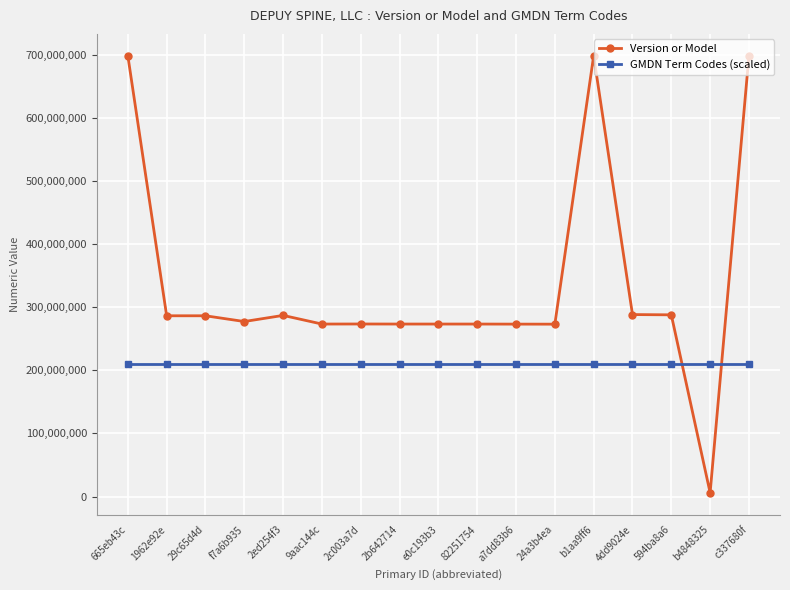

List the series in order of their peak value, lowest first.

GMDN Term Codes (scaled), Version or Model